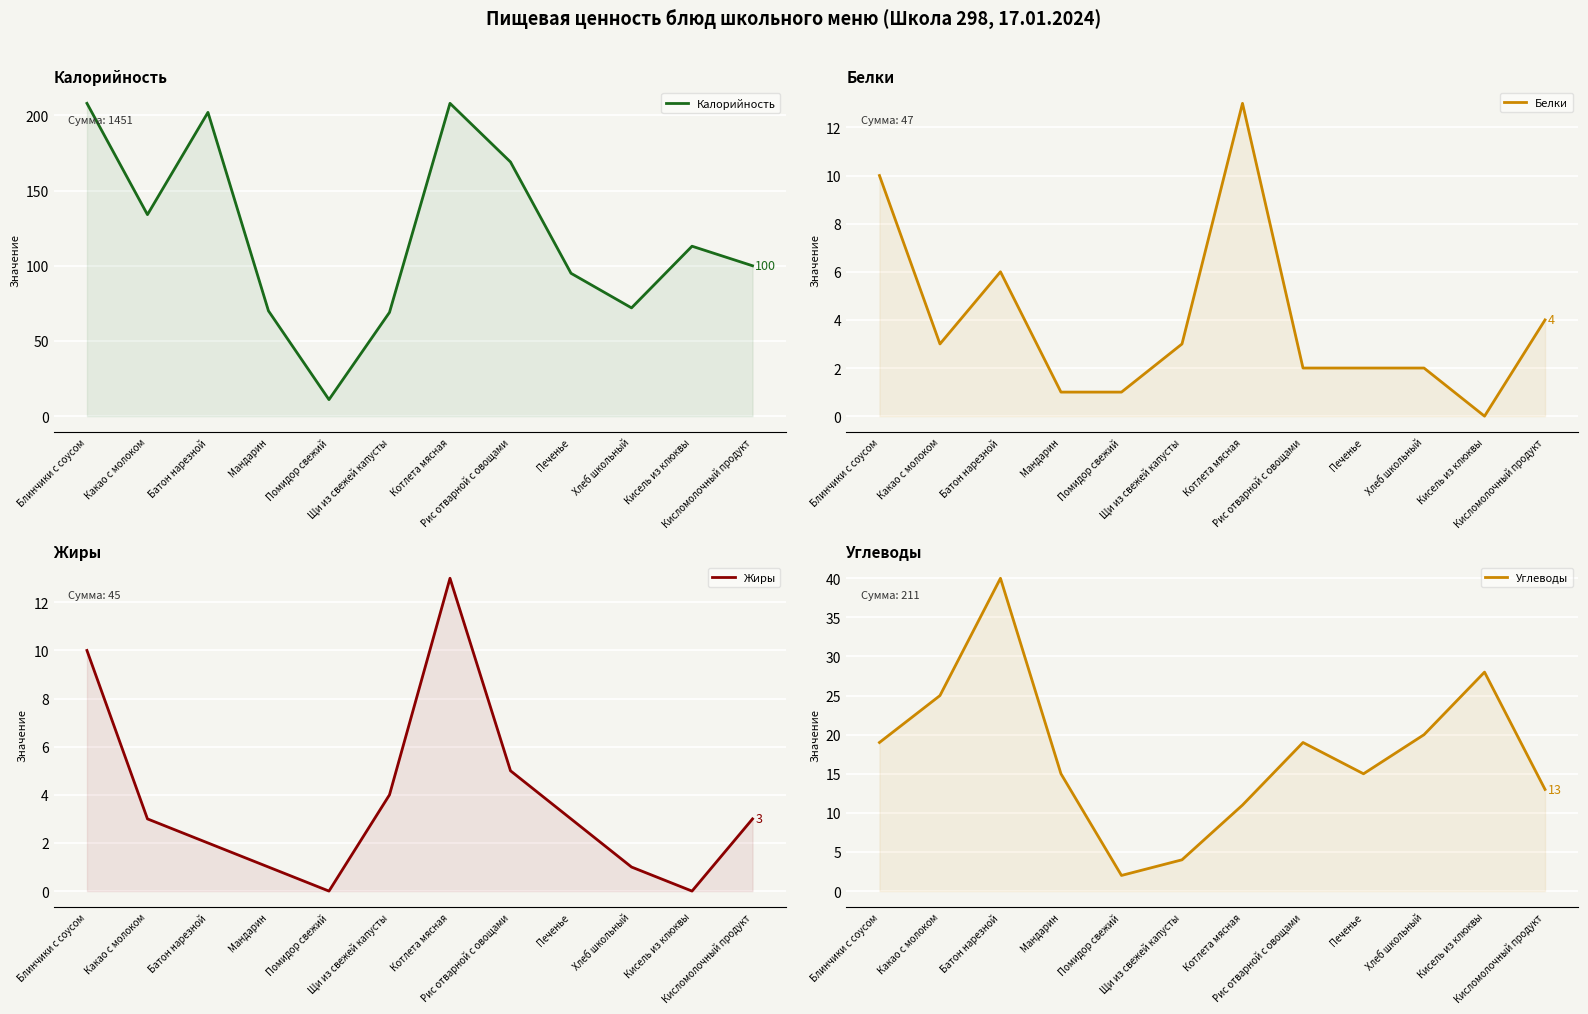

At which label does Жиры first exceed 3?

Блинчики с соусом